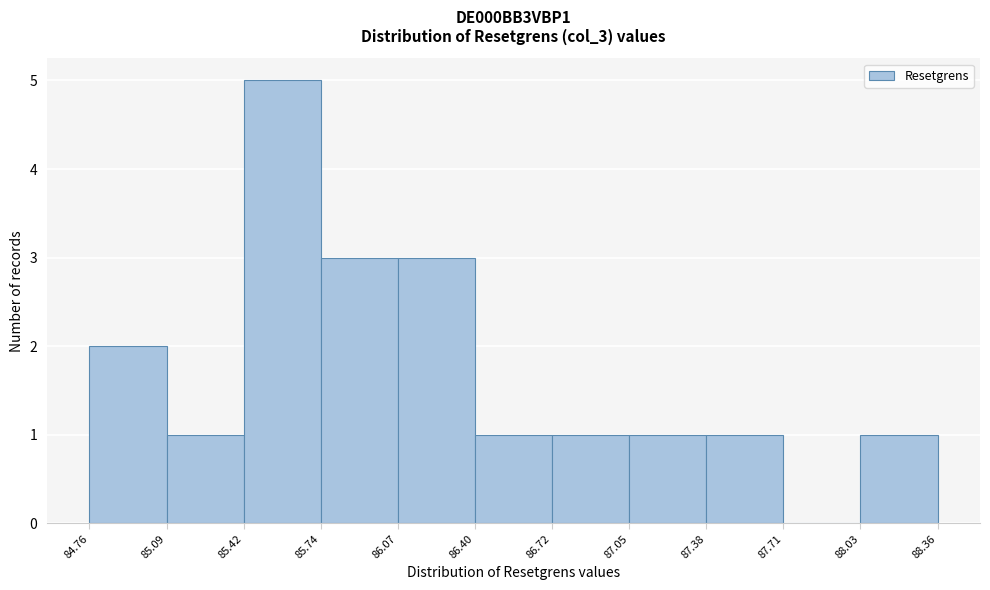

Reading left to right, transcribe this chart: for each bar, give the range it covers on the x-axis and its height. The values are not printed on the chart, so give them approximately, as read against the axis.

84.76 to 85.09: 2
85.09 to 85.42: 1
85.42 to 85.74: 5
85.74 to 86.07: 3
86.07 to 86.40: 3
86.40 to 86.72: 1
86.72 to 87.05: 1
87.05 to 87.38: 1
87.38 to 87.71: 1
87.71 to 88.03: 0
88.03 to 88.36: 1